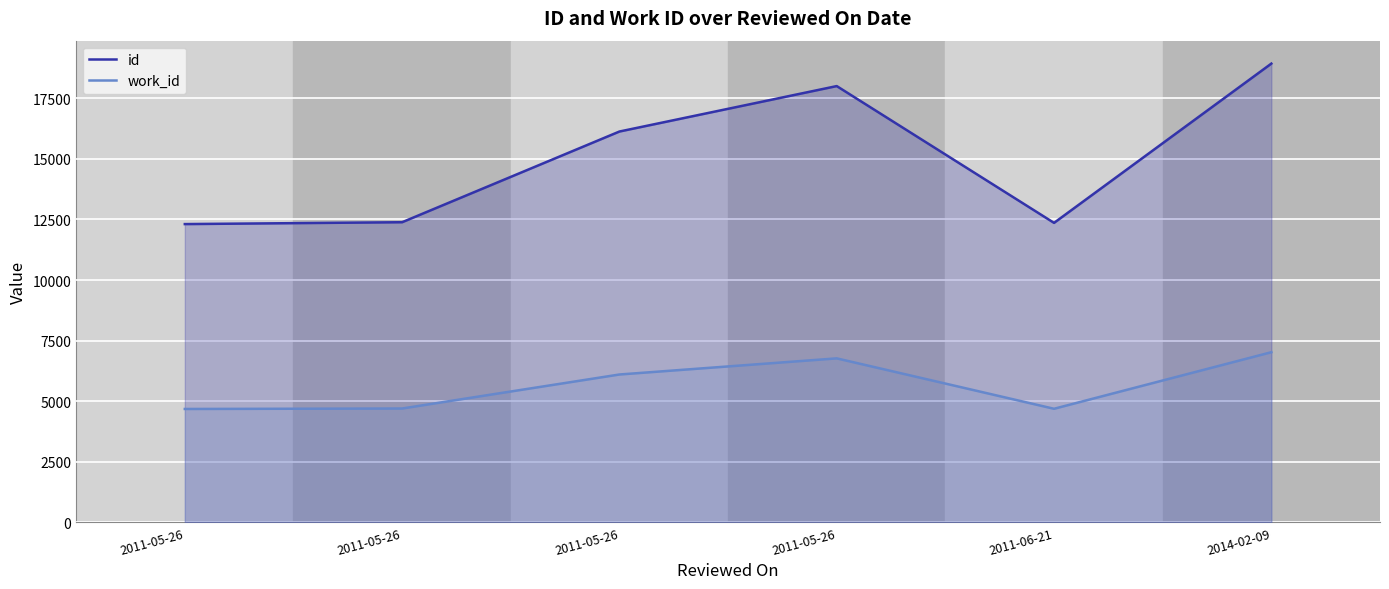

How many values in the work_id series are below 6100?

3